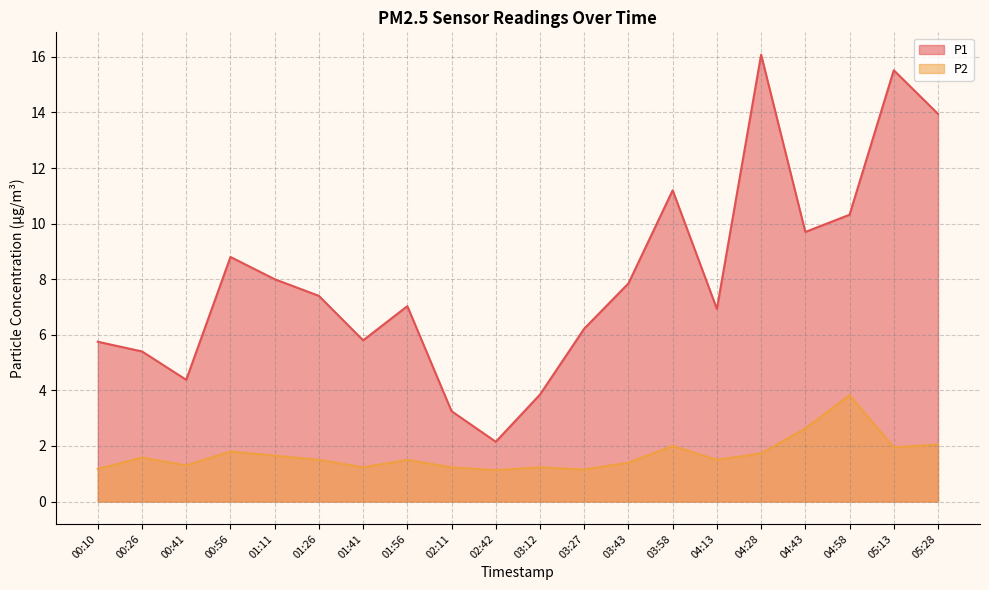

Which category has the highest value across all series?

04:28